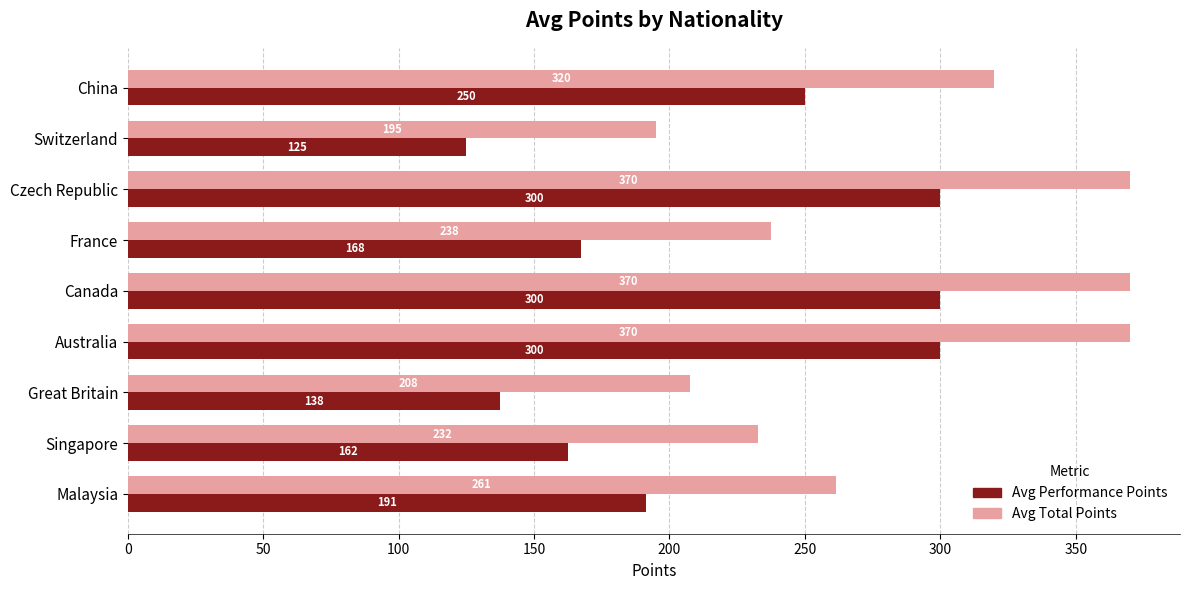

At which label does Avg Performance Points reach its minimum?

Switzerland